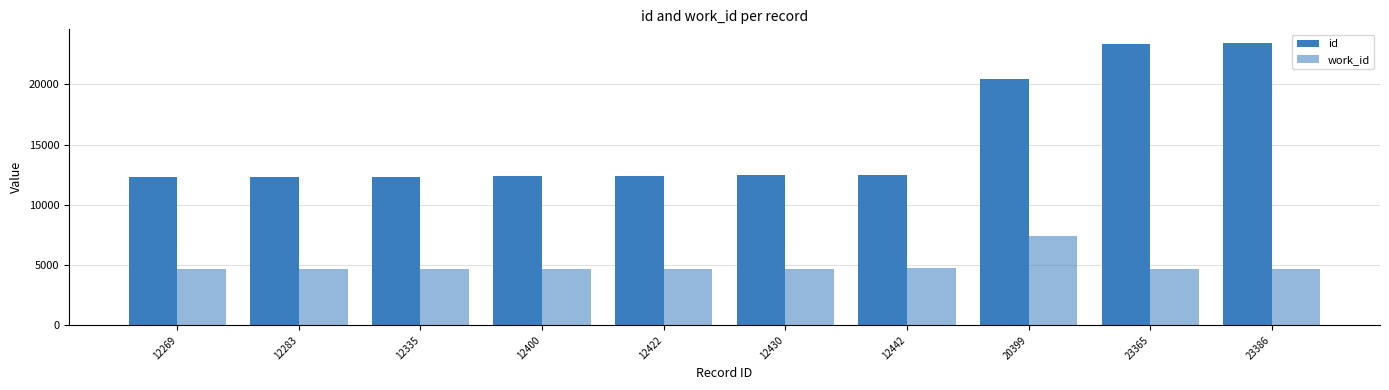

At which category is the sum across all series the highest?

23386